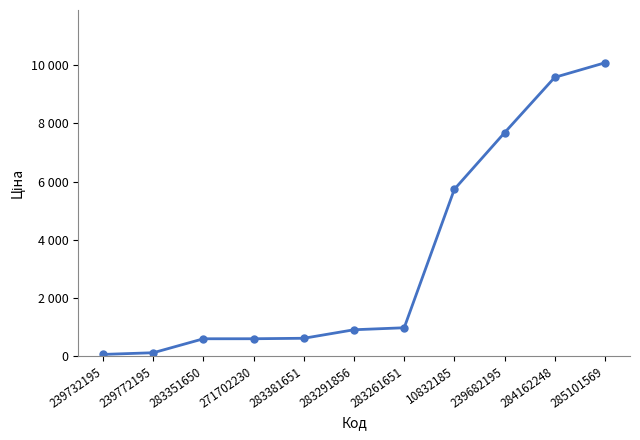

Does the chart have visible grid lines?

No